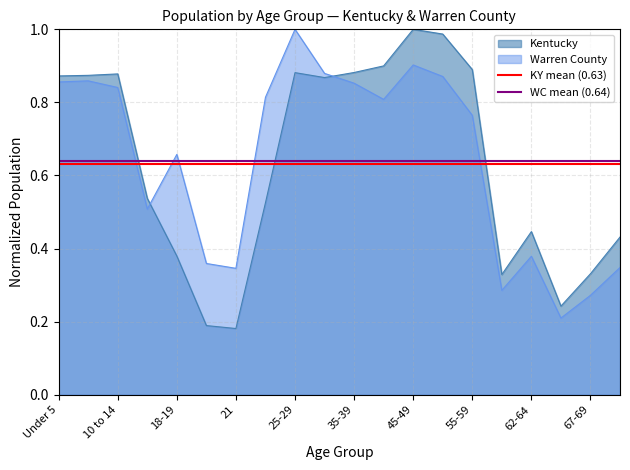

How many lines are shown in the chart?

2